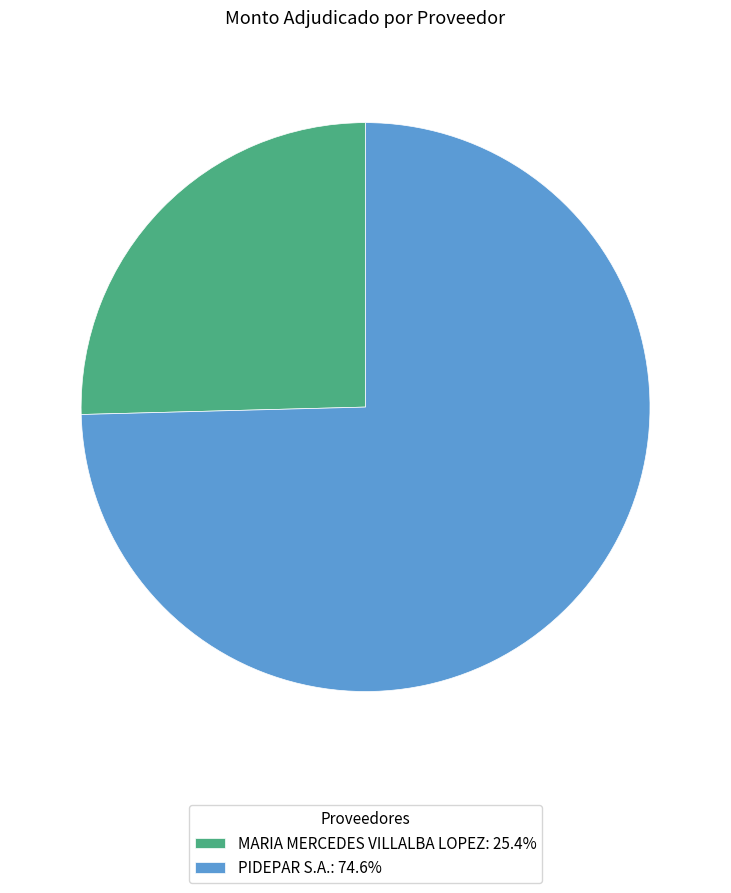

Do PIDEPAR S.A. and MARIA MERCEDES VILLALBA LOPEZ together represent more than half of the pie?

Yes